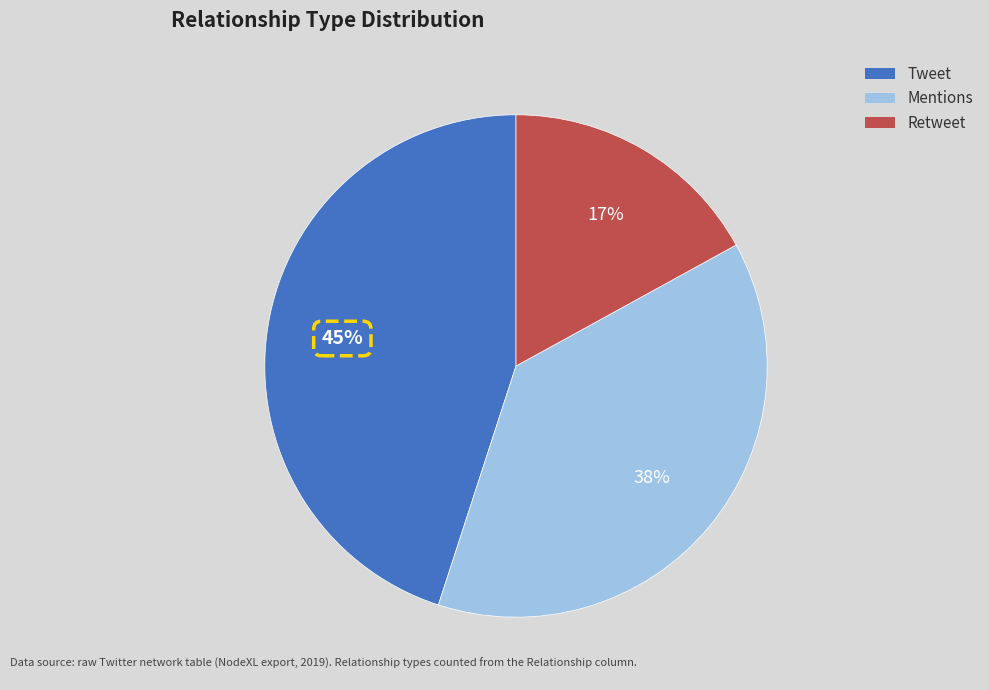

How many segments does this pie chart have?

3